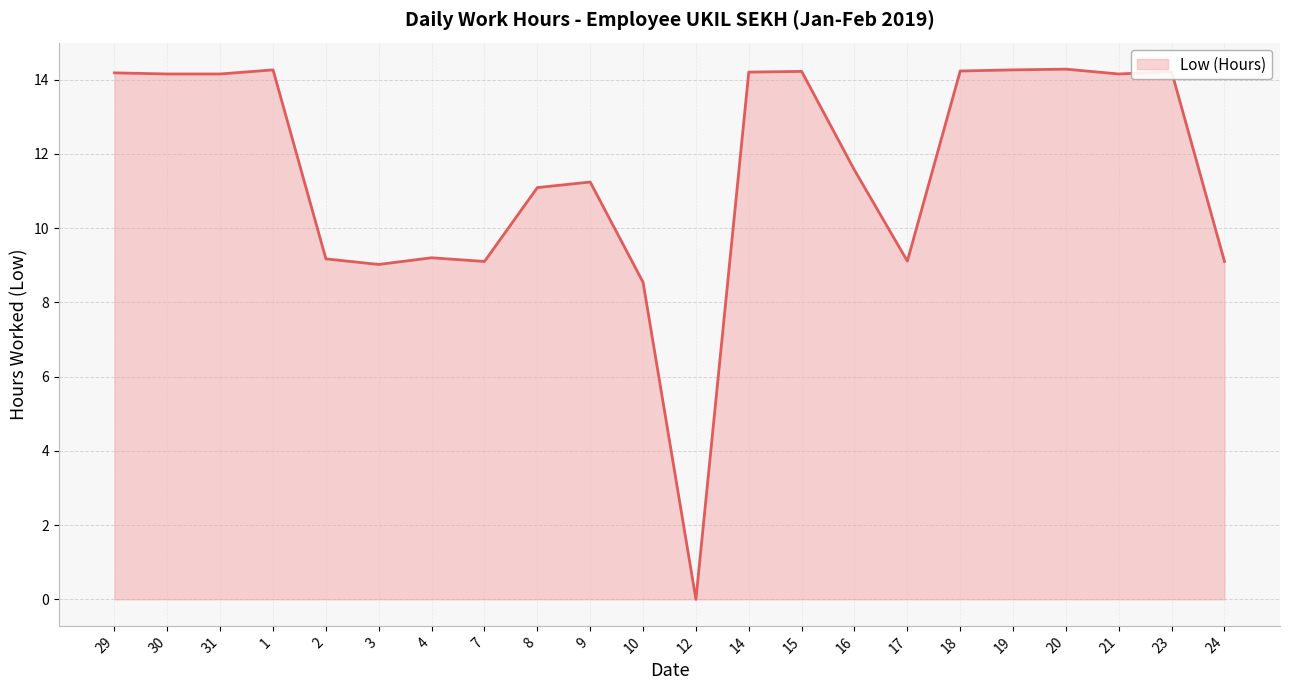

Which has a higher value, 8 or 9?

9